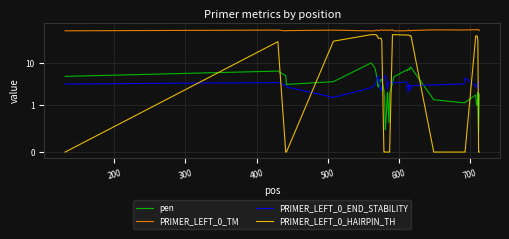

At which category is the sum across all series the highest?

600